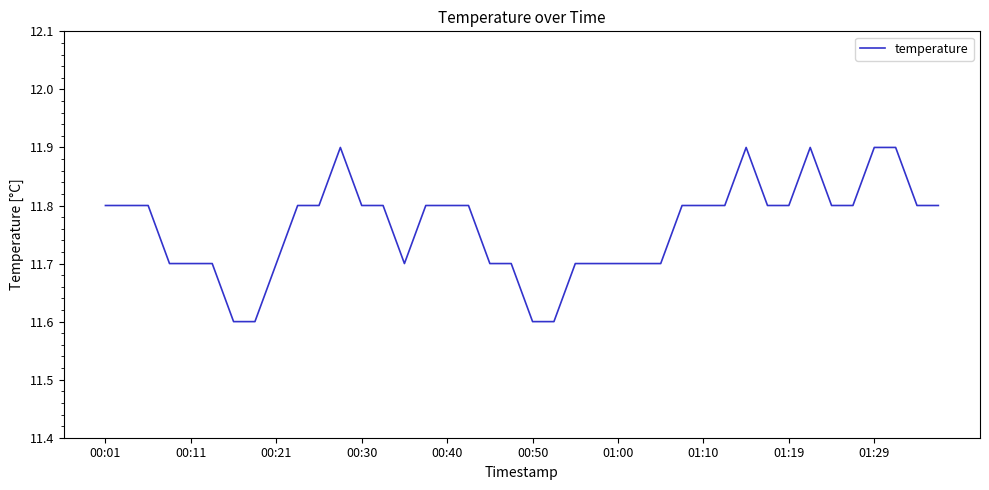

How many categories are shown in the chart?

40